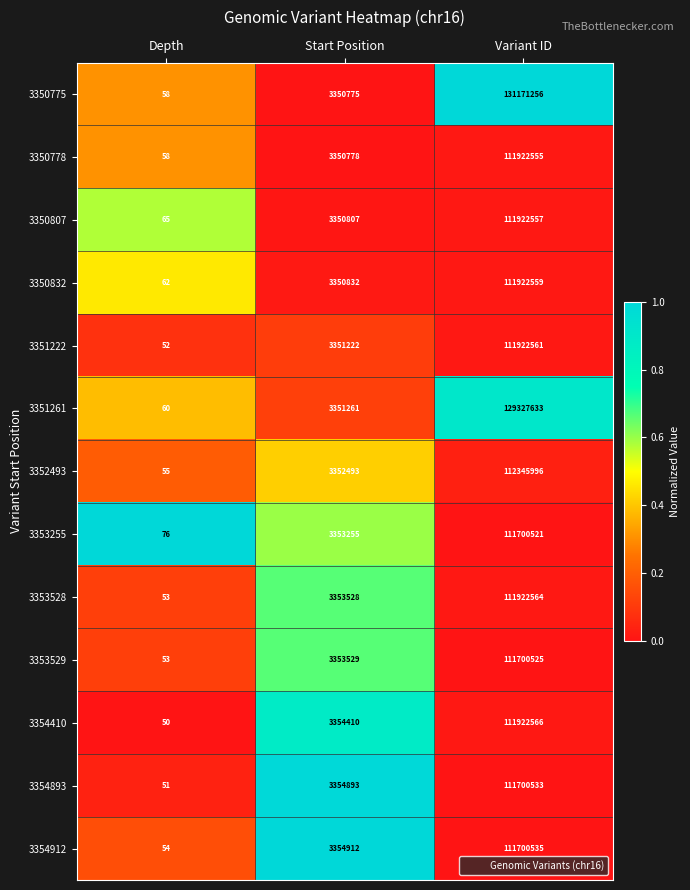

Is it true that 3354893 equals 3354893 at Start Position?

True